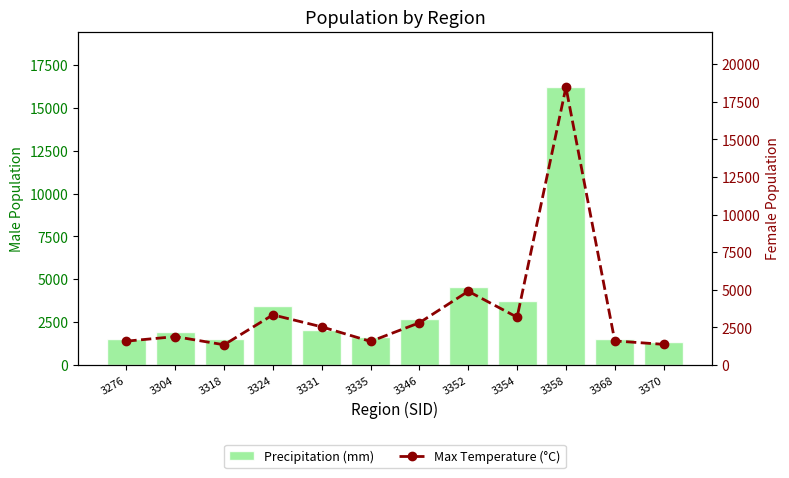

Between 3304 and 3335, which series saw the biggest shift?

Max Temperature (°C)